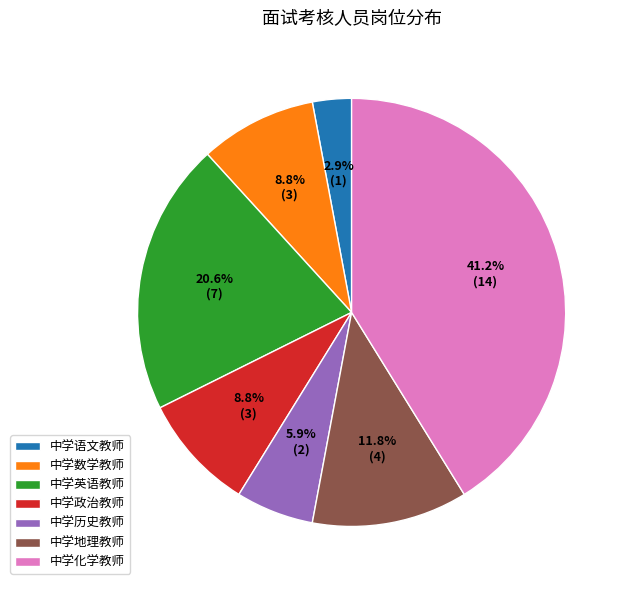

Which has a higher value, 中学语文教师 or 中学化学教师?

中学化学教师